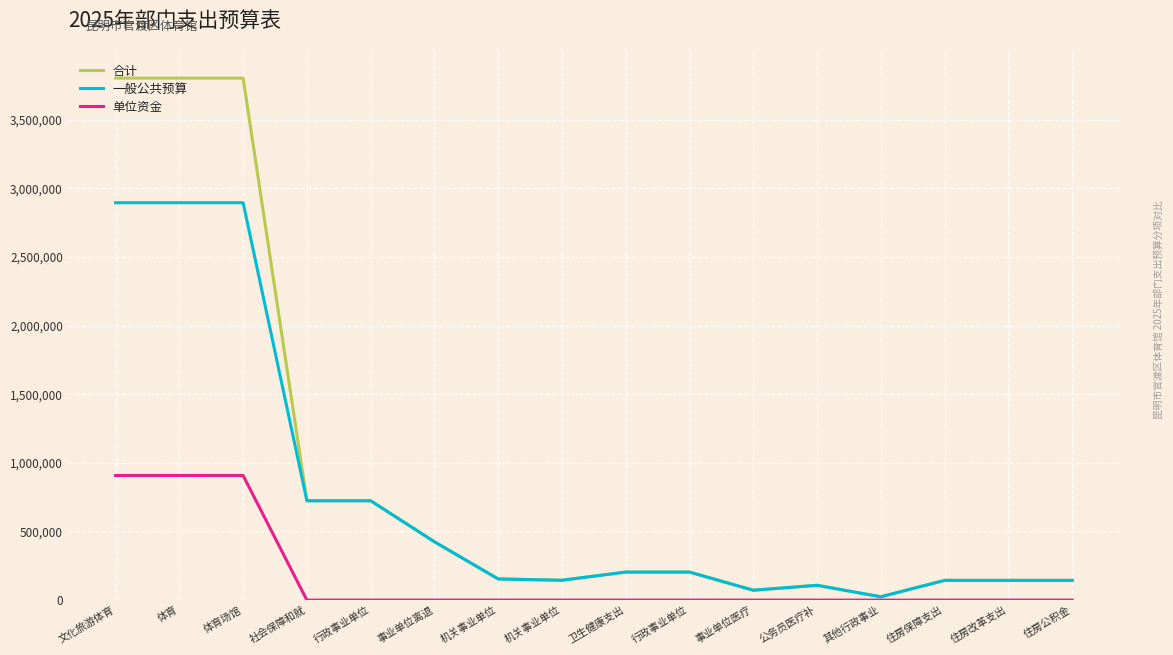

What are all the series names shown in the legend?

合计, 一般公共预算, 单位资金